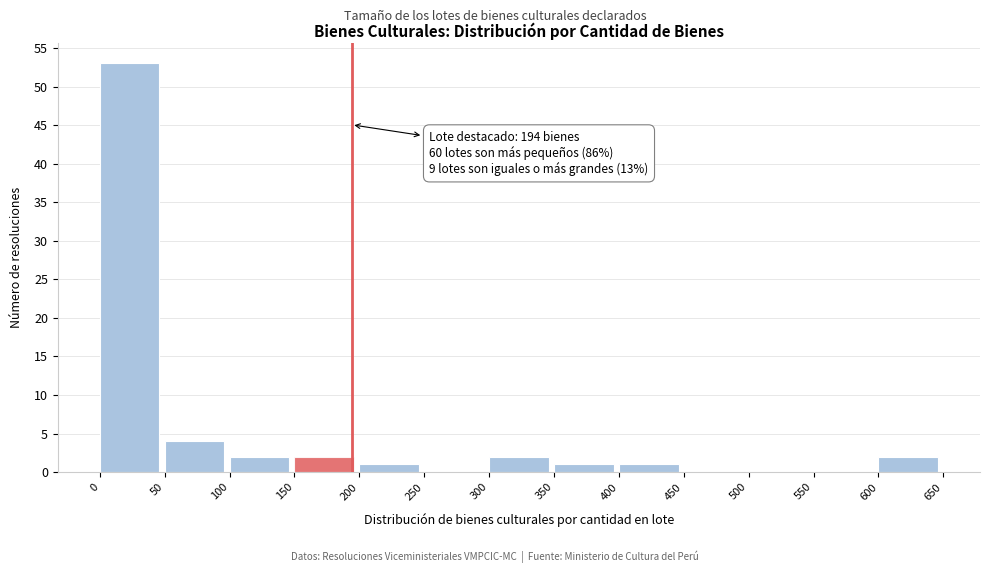

Over which range of the x-axis is the bar tallest?

0 to 50